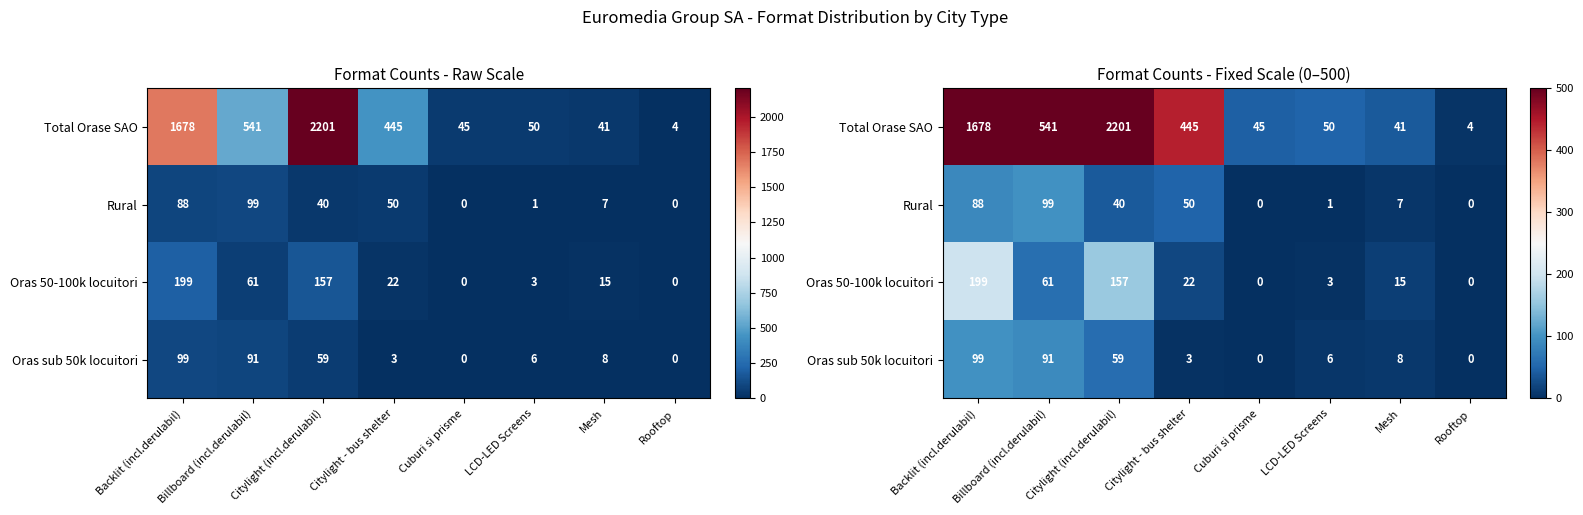

Read the Oras sub 50k locuitori value at Citylight - bus shelter, to the nearest 5.

5